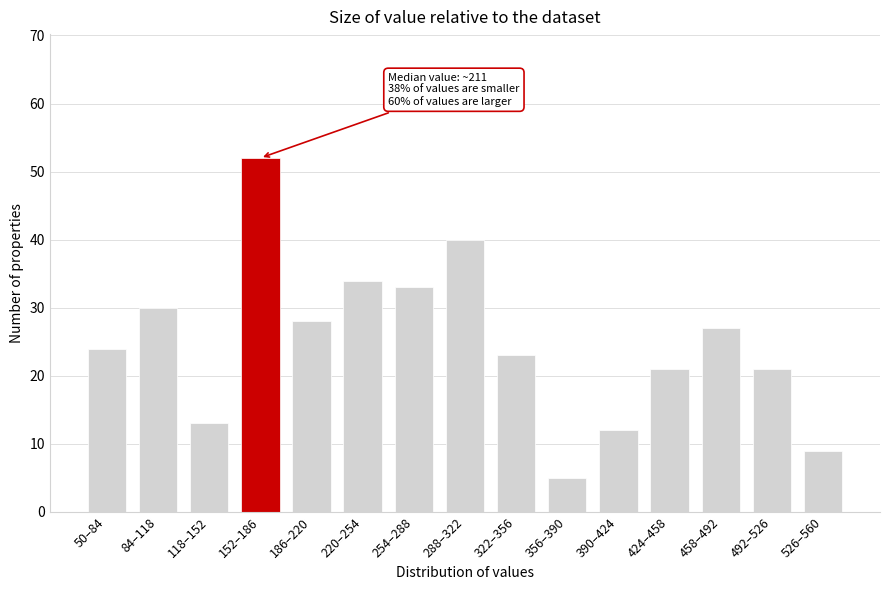

Reading left to right, extract all data points from this chart.

50–84=24	84–118=30	118–152=13	152–186=52	186–220=28	220–254=34	254–288=33	288–322=40	322–356=23	356–390=5	390–424=12	424–458=21	458–492=27	492–526=21	526–560=9